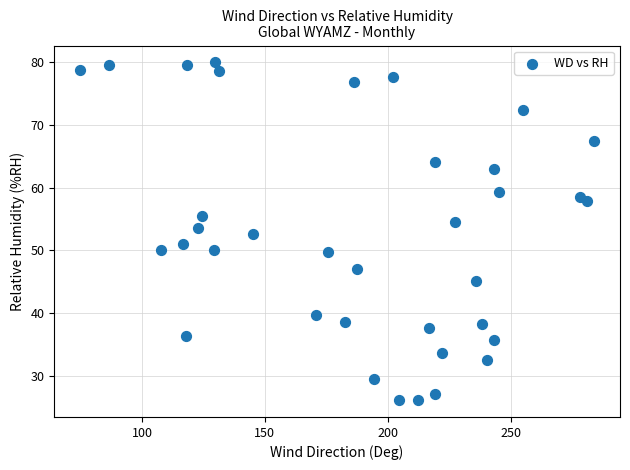

What is the range of X values (max minus min)?

209.4